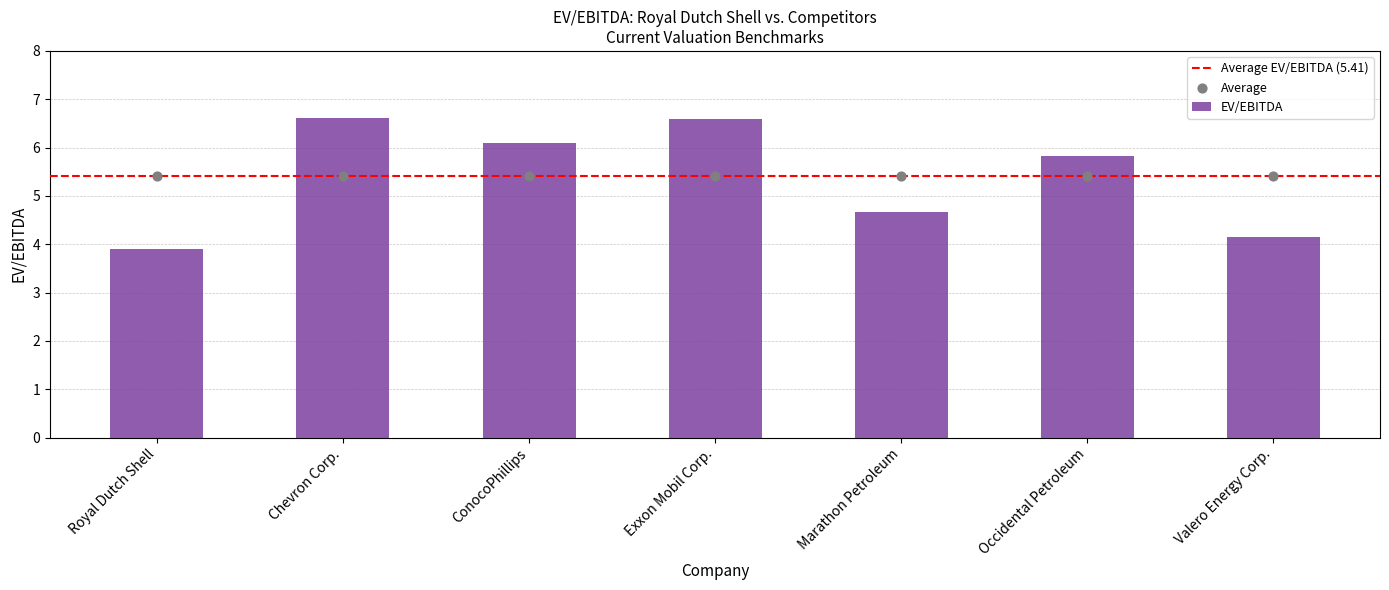

Which has a higher value, Chevron Corp. or Royal Dutch Shell?

Chevron Corp.